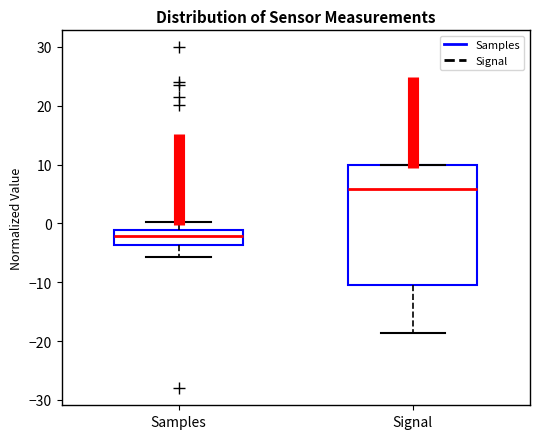

Reading left to right, read every box against the y-axis: the position of its median line, the range the box covers, and the ends of its whiskers. The values are not printed on the chart, so give them approximately, as read against the axis.

Samples: median -2, box -4 to -1, whiskers -6 to 0
Signal: median 6, box -11 to 10, whiskers -19 to 10